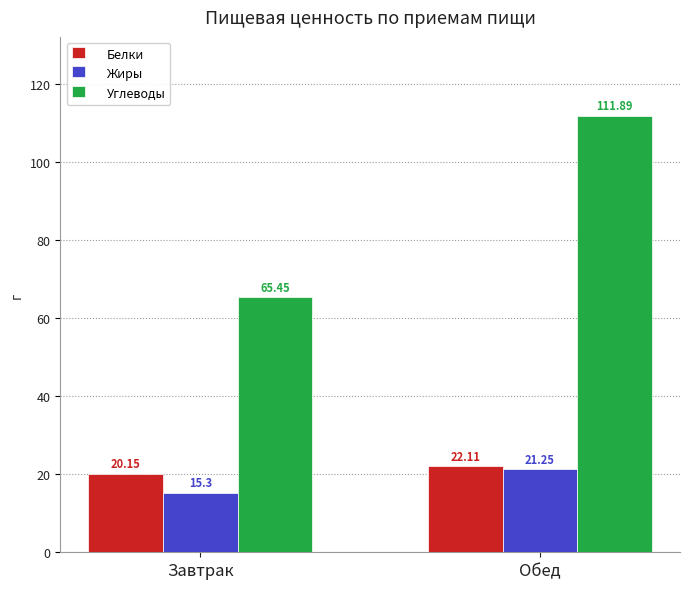

At Завтрак, list the series in order from largest to smallest.

Углеводы, Белки, Жиры